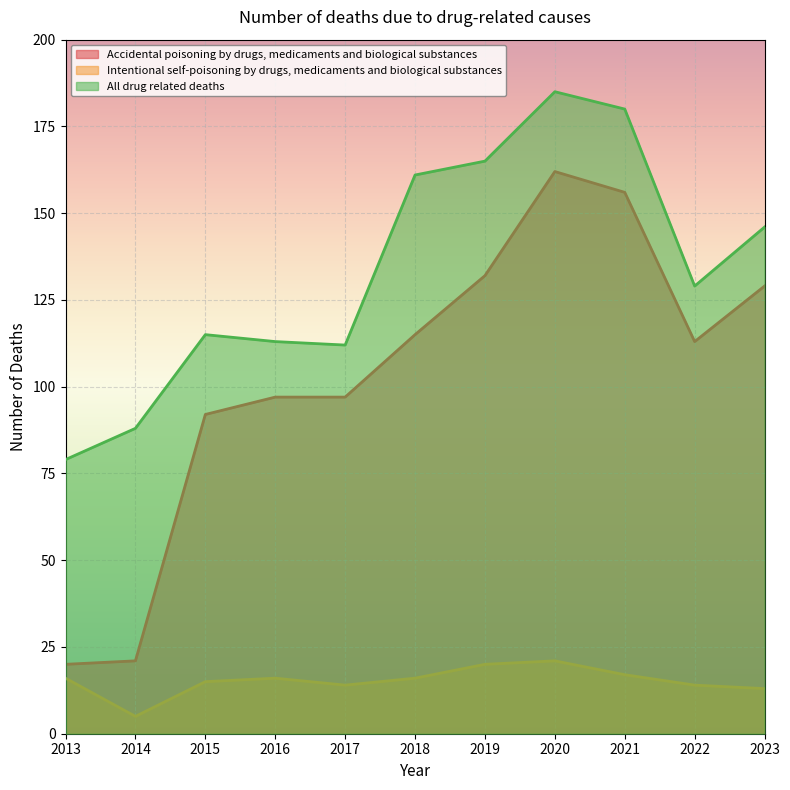

At 2023, list the series in order from largest to smallest.

All drug related deaths, Accidental poisoning by drugs, medicaments and biological substances, Intentional self-poisoning by drugs, medicaments and biological substances